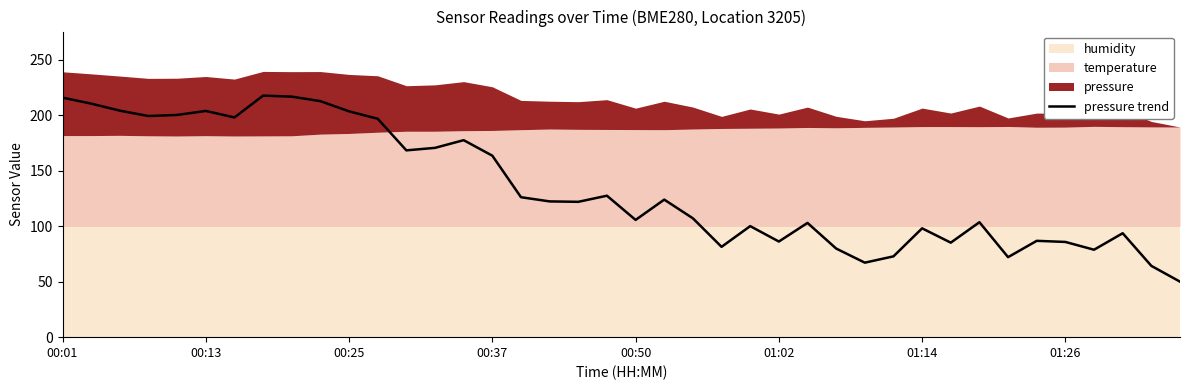

Is it true that the value at 8 is 372.3?

False